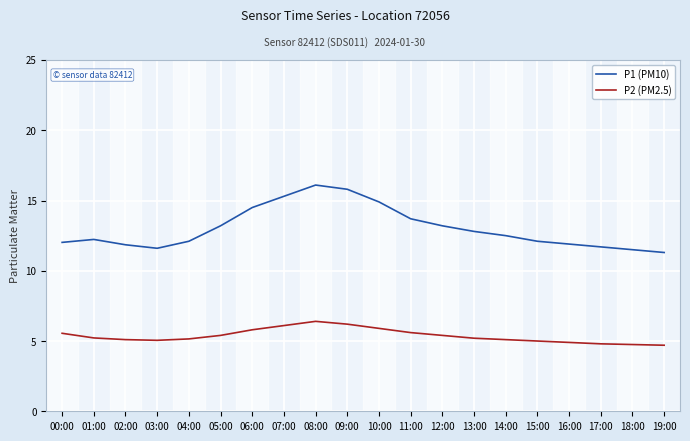

Which series has the largest range (max minus min)?

P1 (PM10)